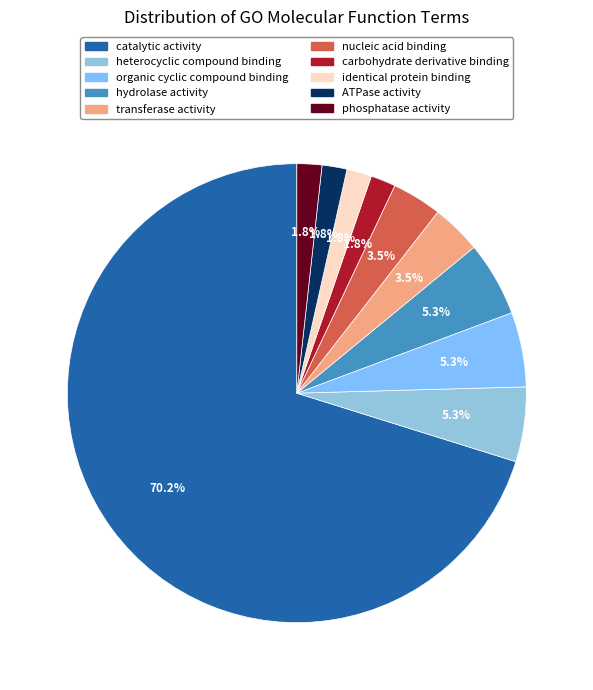

How many slices are in this pie chart?

10